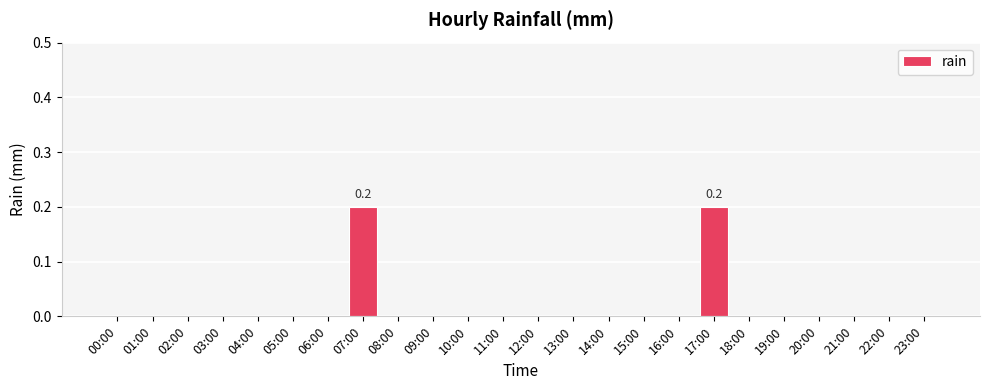

Is it true that the value at 18:00 is -0.1?

False